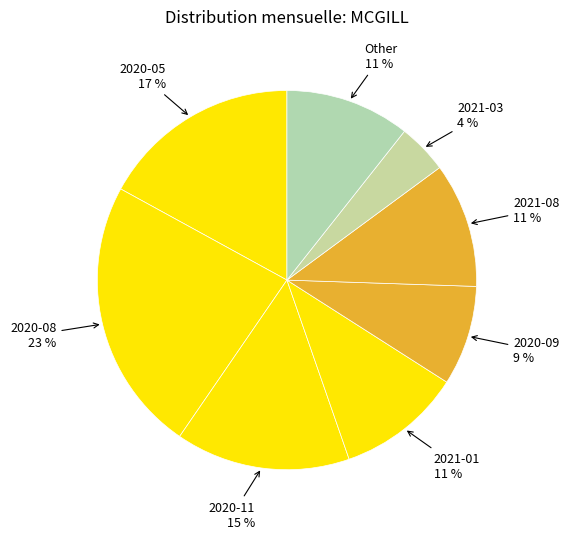

How many segments does this pie chart have?

8